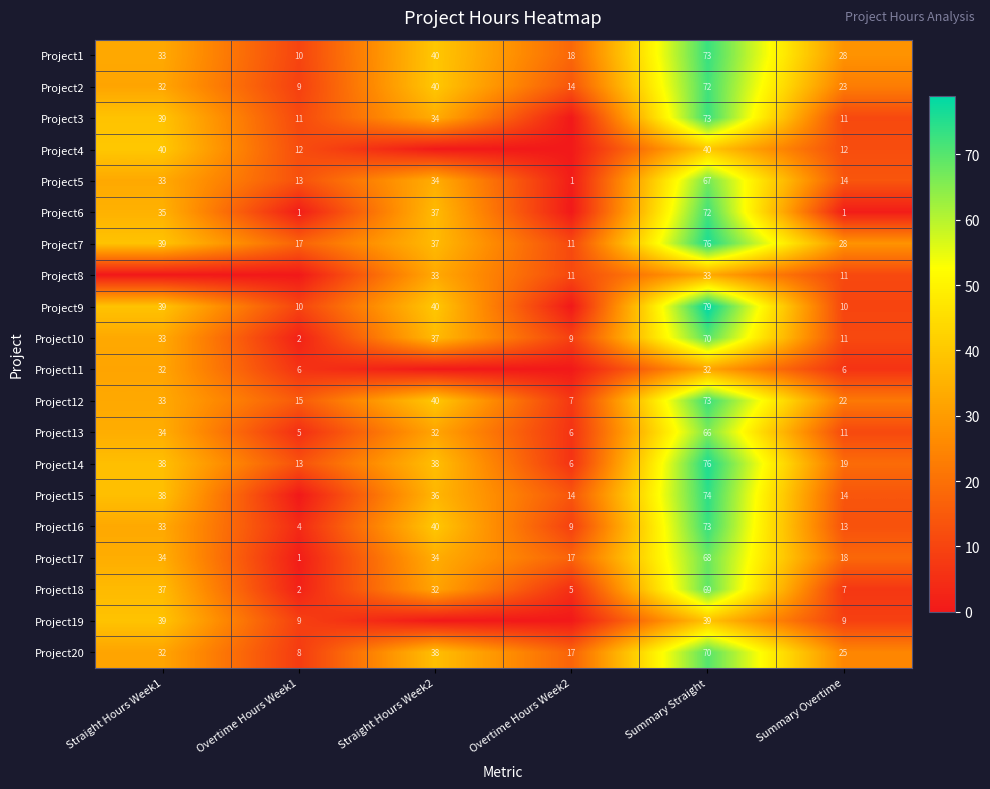

How many data points in Project18 are less than 32?

3